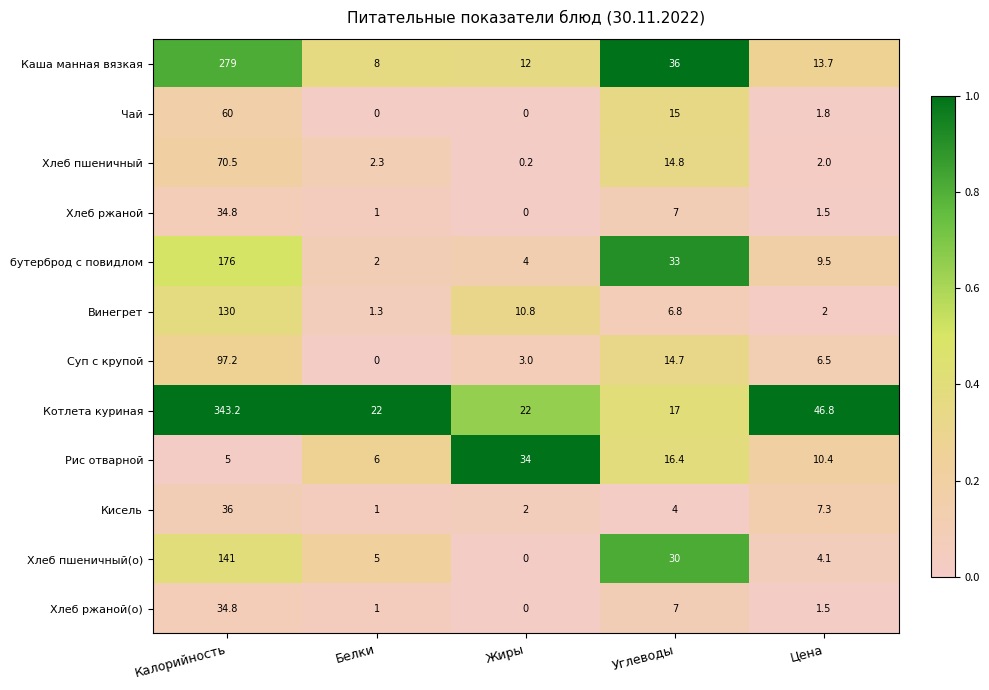

At which label is Хлеб ржаной closest to 17?

Углеводы